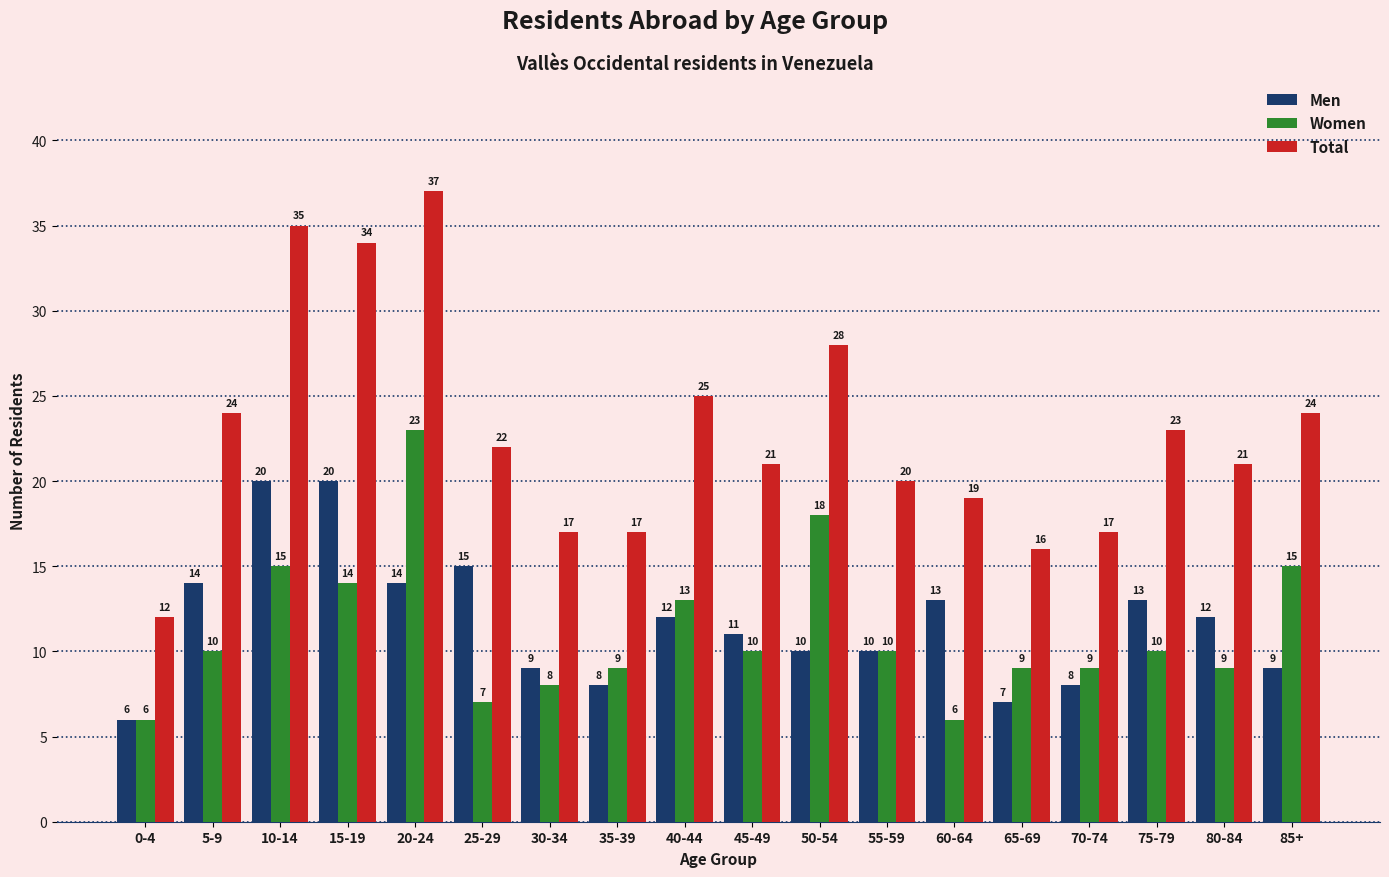

What is the difference between the maximum and minimum values in the Women series?

17